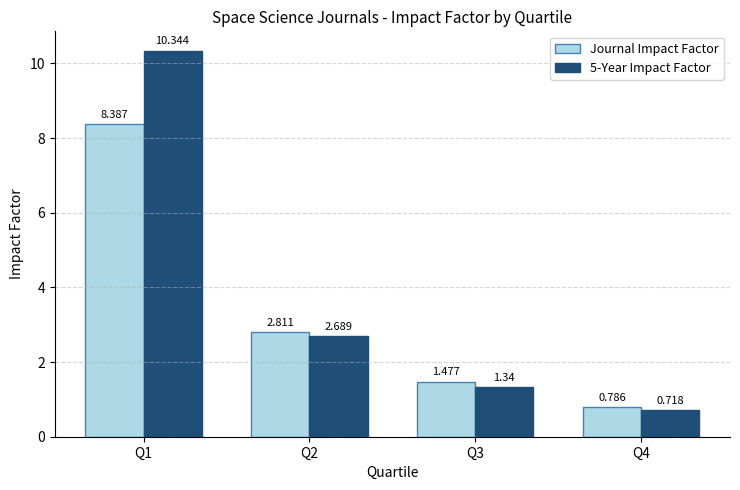

What is the spread (max minus min) of values at Q4?

0.1